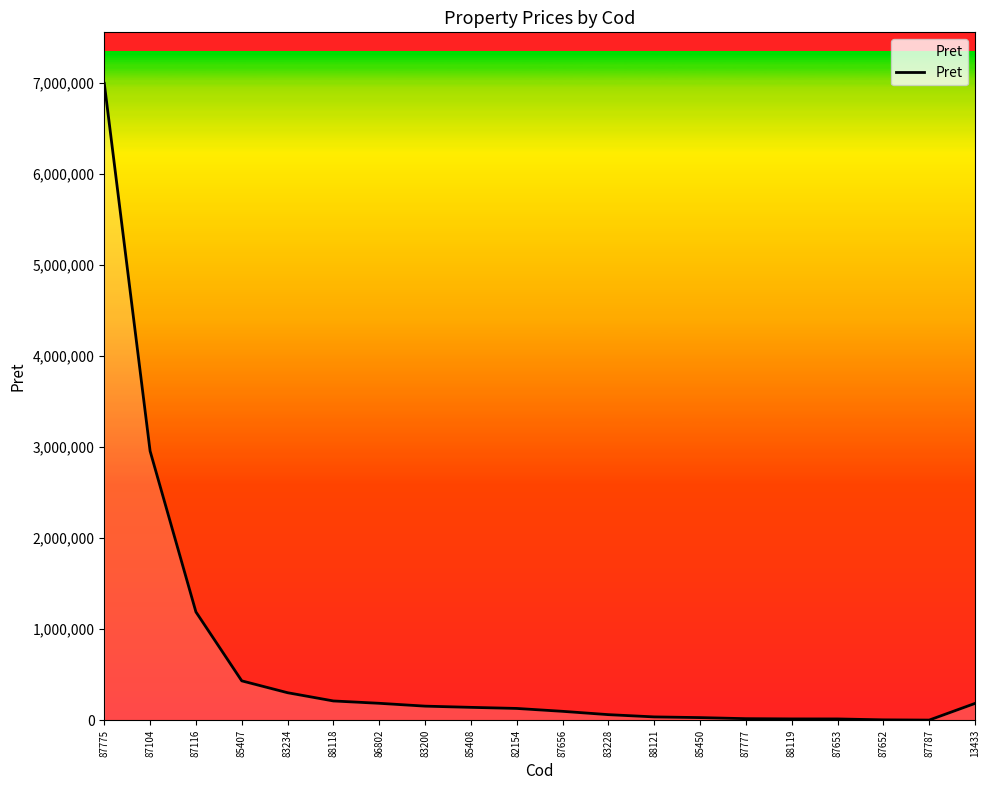

Is it true that the value at 87775 is 10794974.1?

False